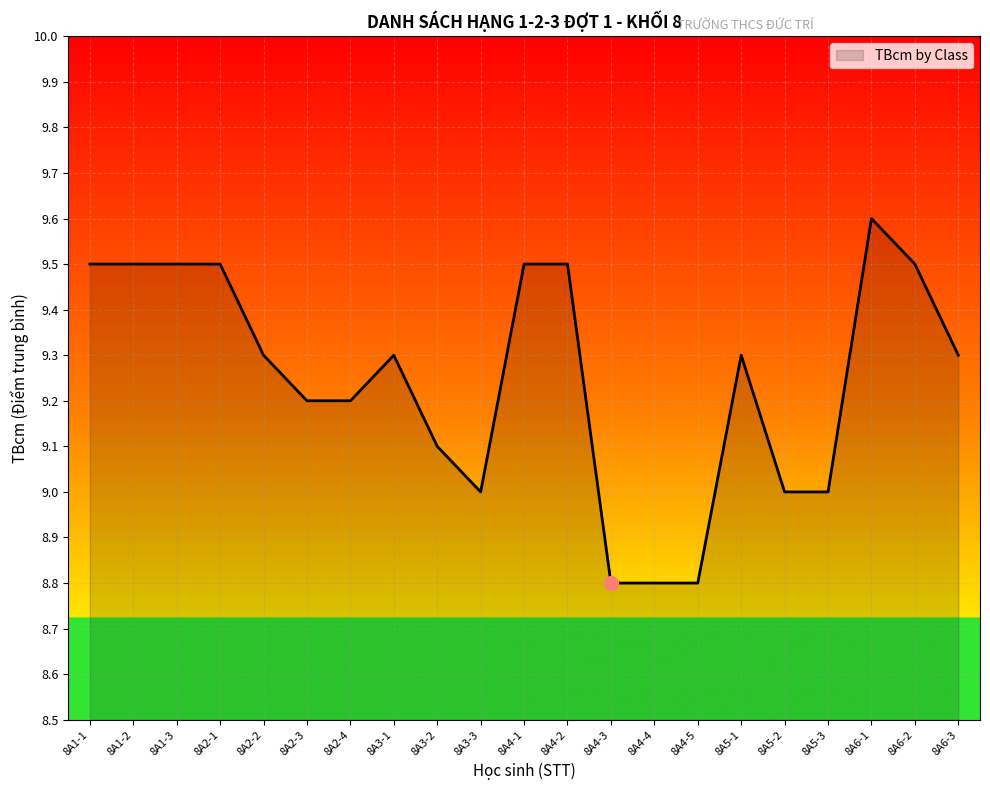

True or false: the data shows 9.6 at 8A6-1.

True